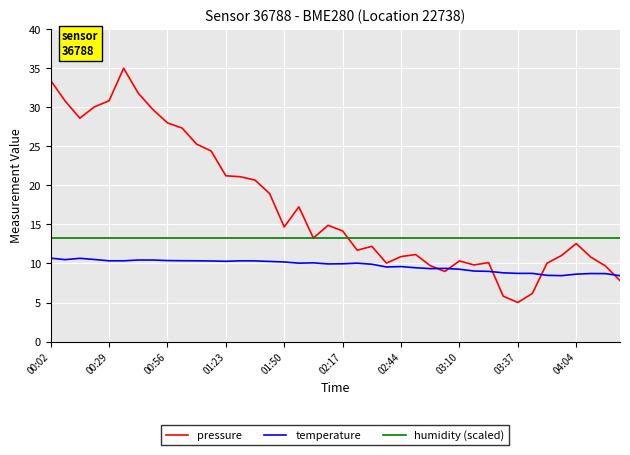

True or false: pressure and humidity (scaled) cross at least once.

True